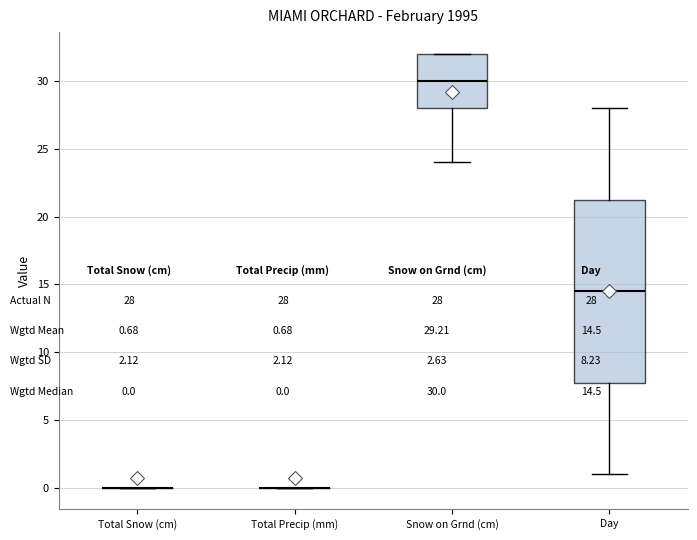

Comparing the boxes themselves (not the whiskers), which one is the tallest?

Day